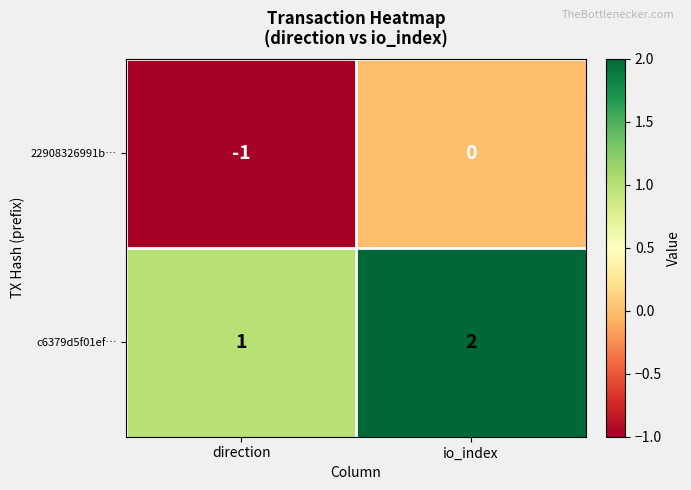

True or false: c6379d5f01ef… has a value of 3 at io_index.

False